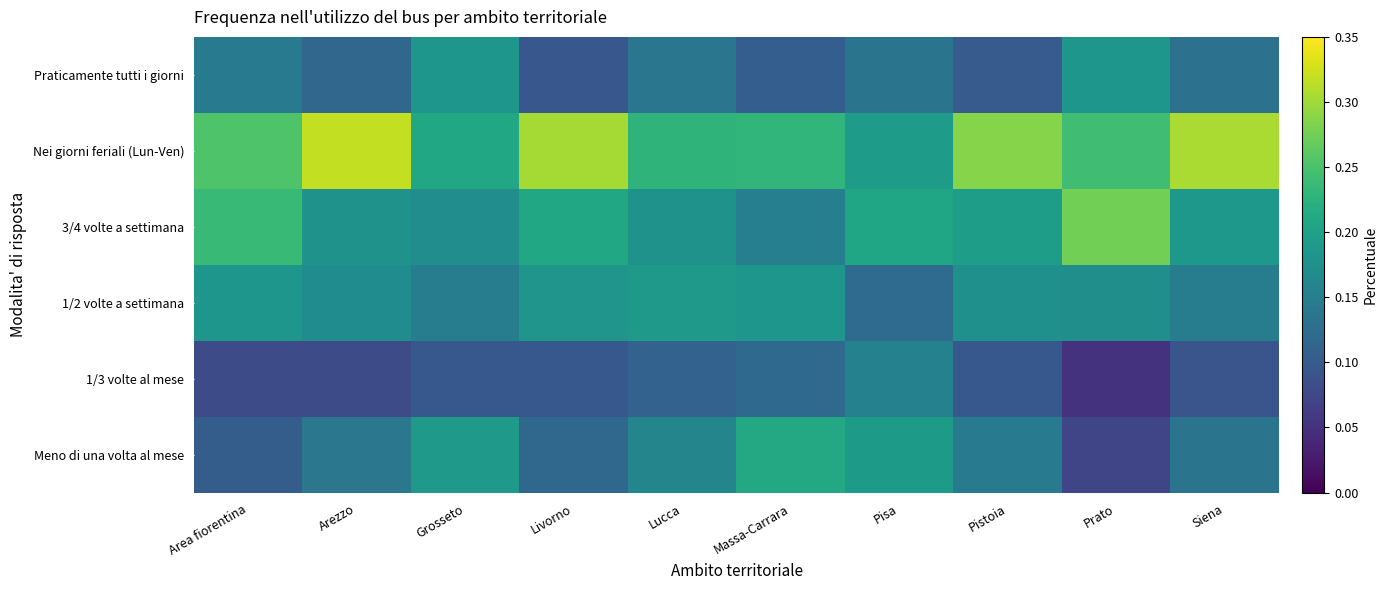

What is the maximum value shown in the chart?

0.3